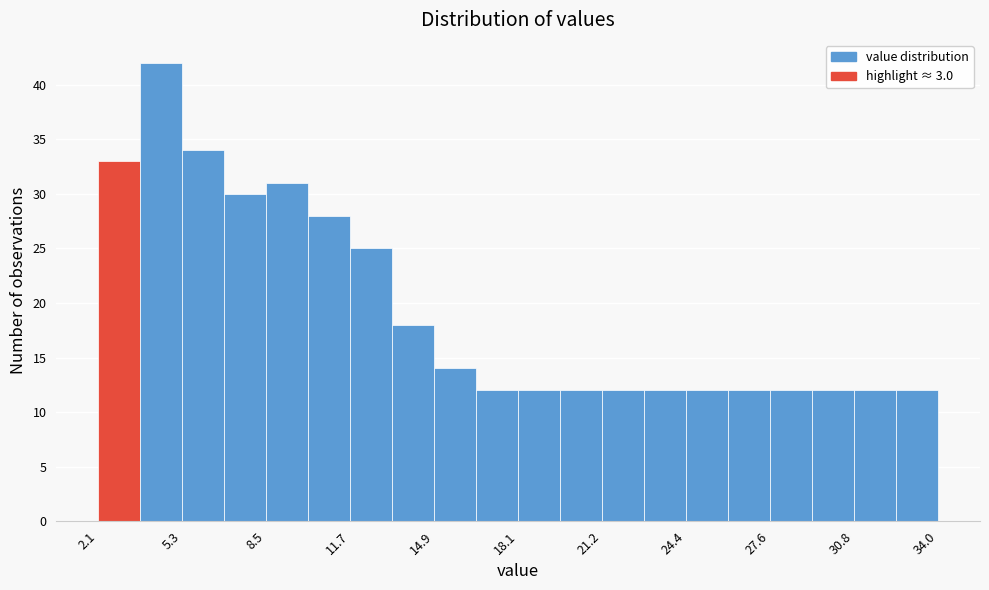

Around what value on the x-axis is the tallest bar? Give the approximate position of its centre, as read against the axis.

4.5